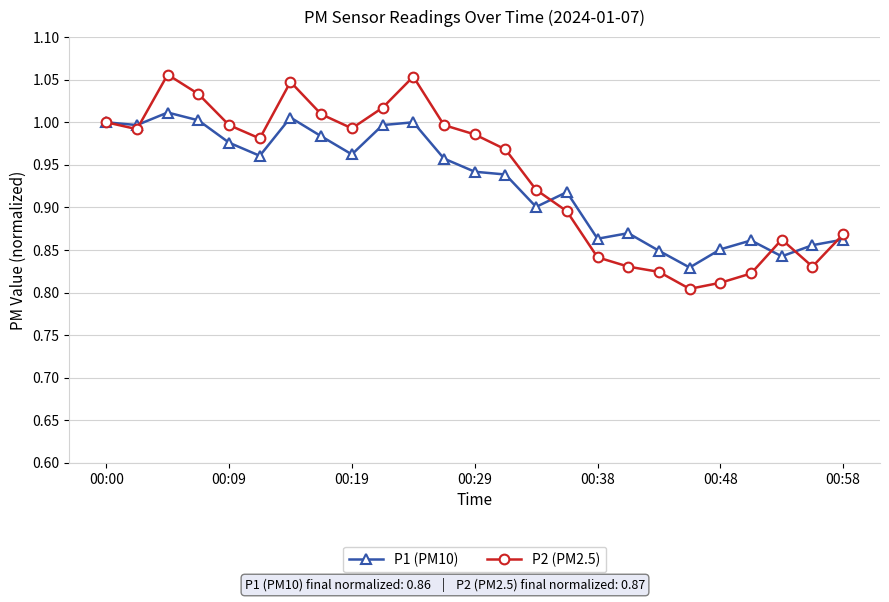

True or false: P1 (PM10) has more than 0 interior local peaks.

True